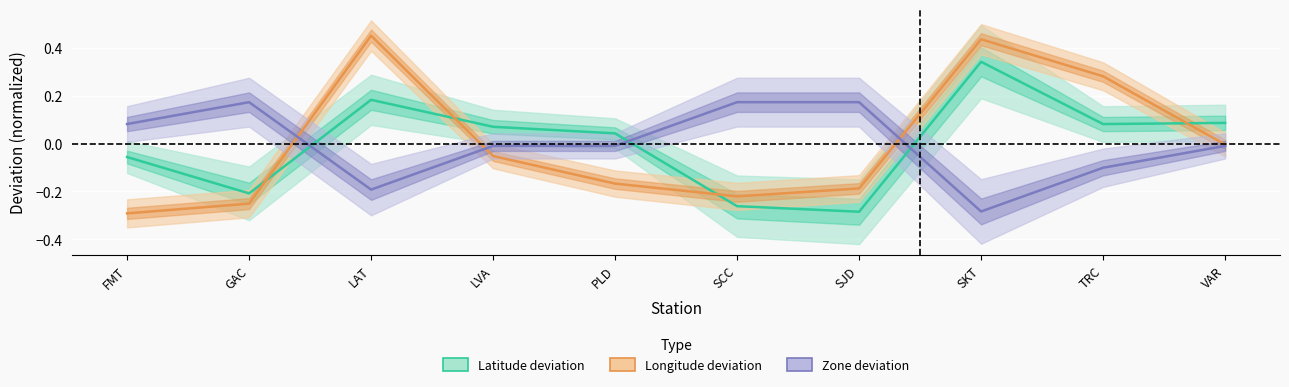

In zone_id, how many points are lower than both neighbors (excluding endpoints)?

2